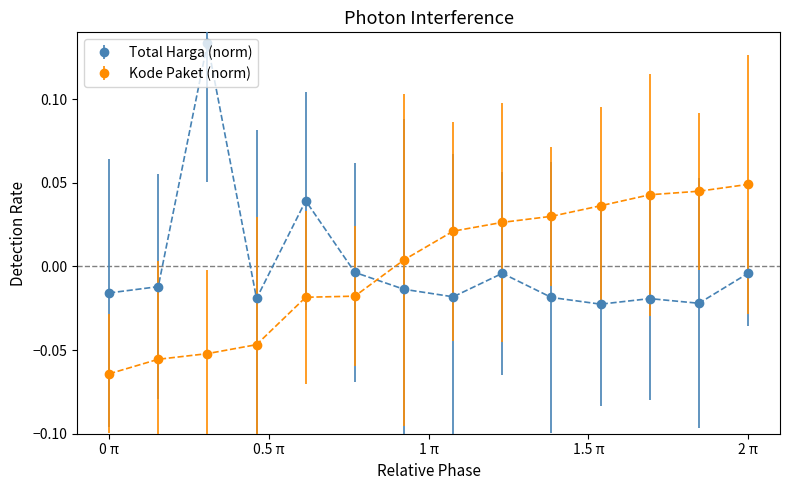

How many positive values does the Total Harga (norm) series have?

2